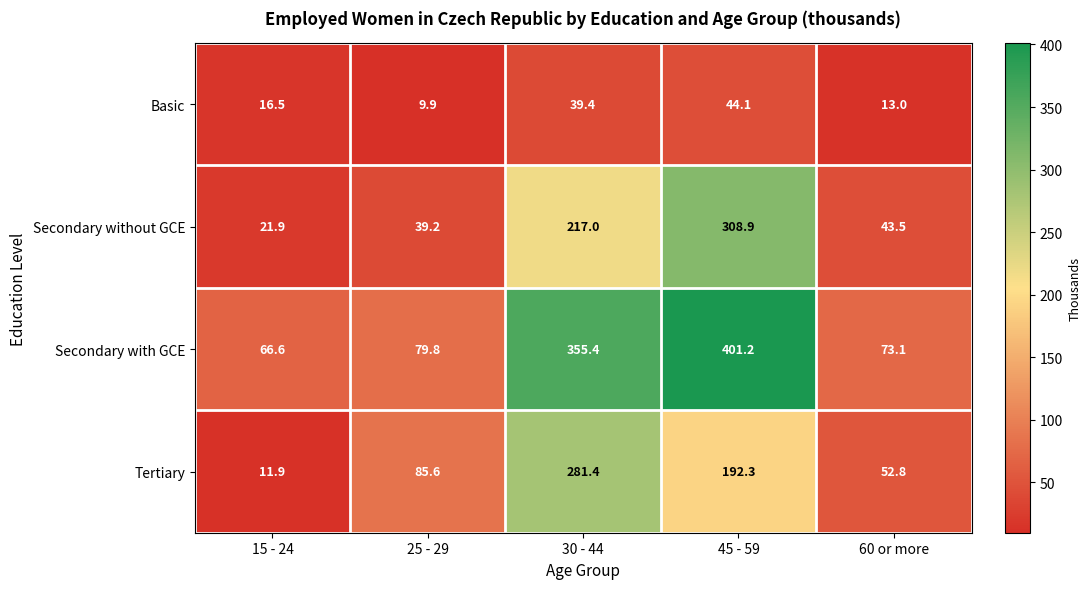

Which series has the largest range (max minus min)?

Secondary with GCE